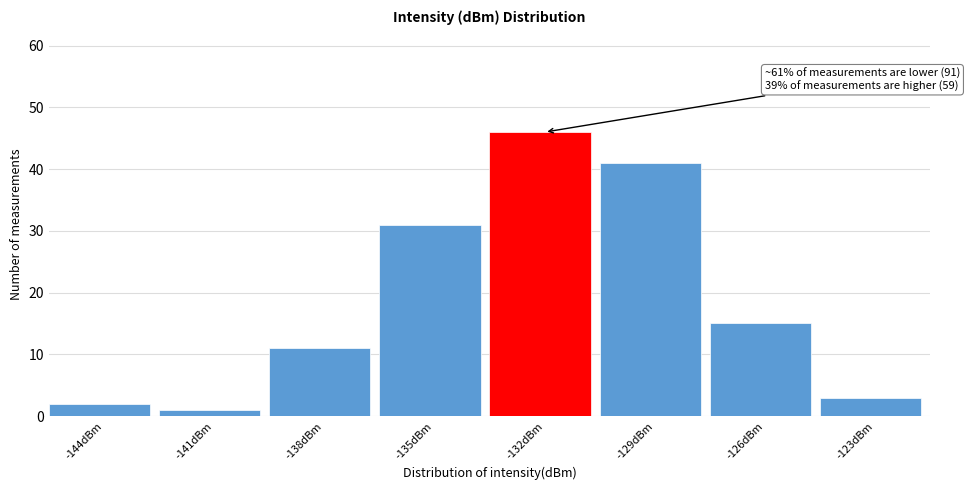

Reading right to left, extract all data points from this chart.

3	15	41	46	31	11	1	2